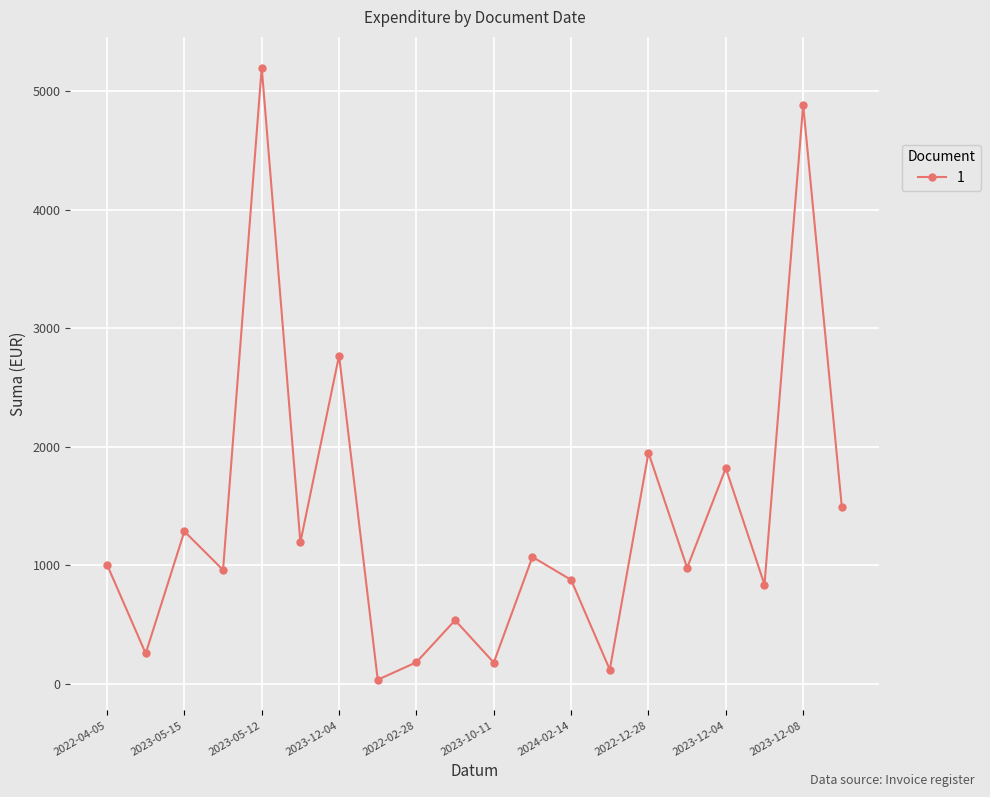

Does the chart have visible grid lines?

Yes